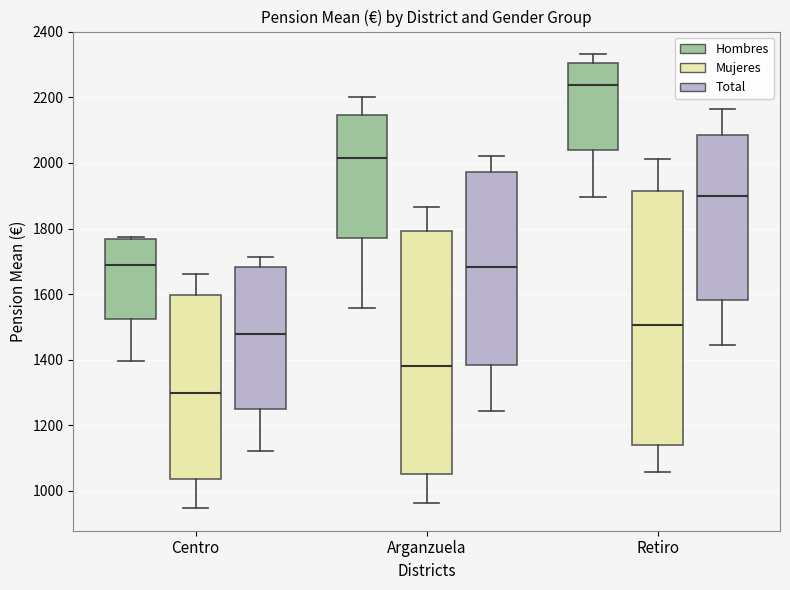

Reading left to right, transcribe this box plot: for each box, give where its median line is, the range the box spans, and where its two whiskers end, as read against the y-axis. The values are not printed on the chart, so give them approximately, as read against the axis.

Centro (Hombres): median 1680, box 1520 to 1760, whiskers 1400 to 1780
Centro (Mujeres): median 1300, box 1040 to 1600, whiskers 940 to 1660
Centro (Total): median 1480, box 1240 to 1680, whiskers 1120 to 1720
Arganzuela (Hombres): median 2020, box 1780 to 2140, whiskers 1560 to 2200
Arganzuela (Mujeres): median 1380, box 1060 to 1800, whiskers 960 to 1860
Arganzuela (Total): median 1680, box 1380 to 1980, whiskers 1240 to 2020
Retiro (Hombres): median 2240, box 2040 to 2300, whiskers 1900 to 2340
Retiro (Mujeres): median 1500, box 1140 to 1920, whiskers 1060 to 2020
Retiro (Total): median 1900, box 1580 to 2080, whiskers 1440 to 2160